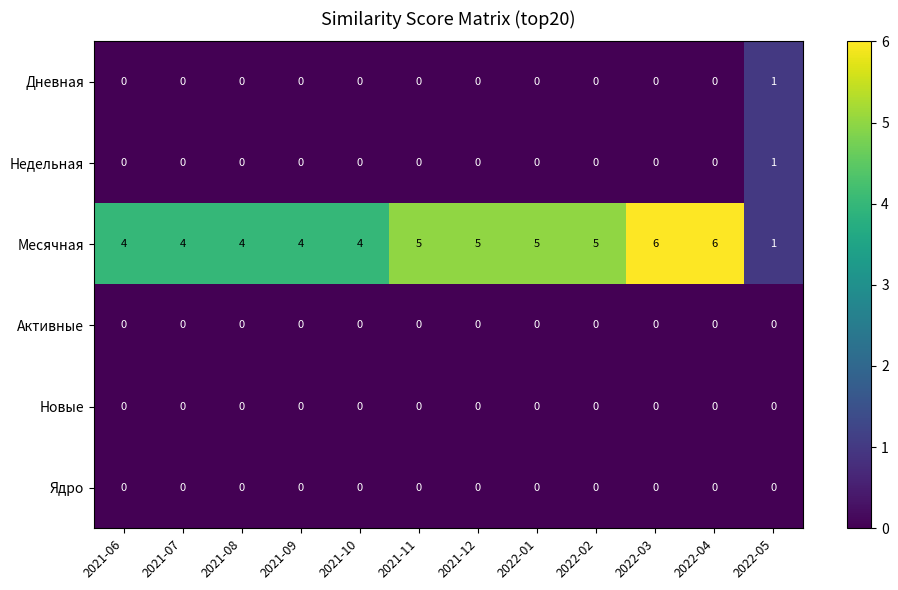

What is the spread (max minus min) of values at 2022-04?

6